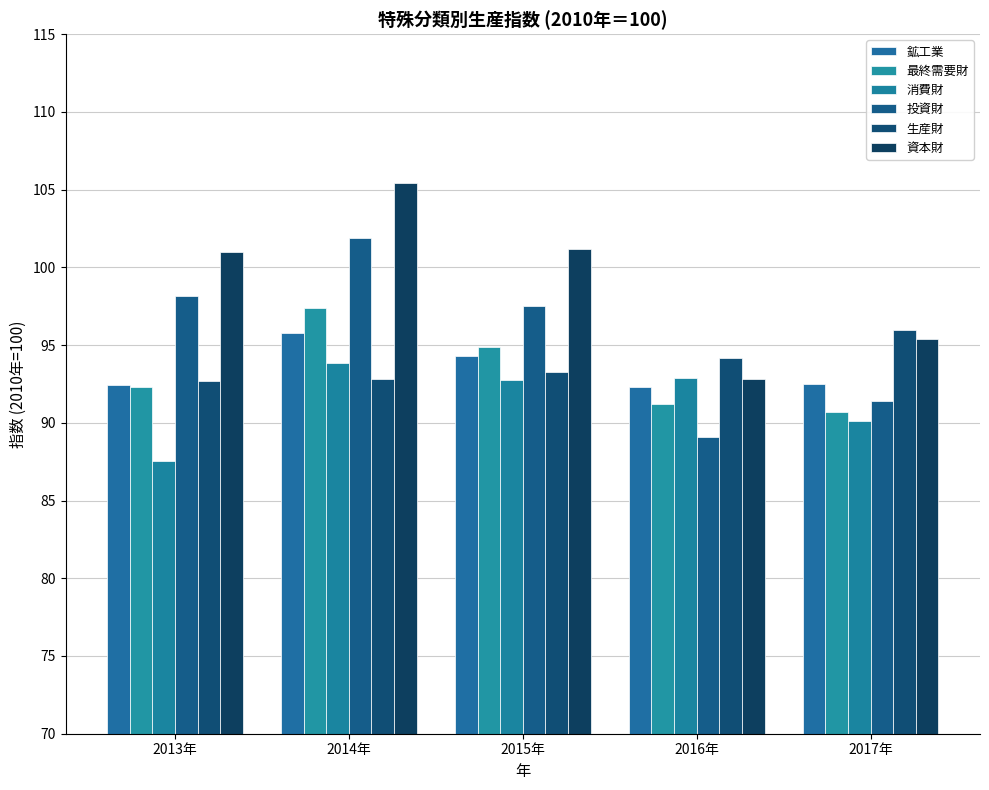

What is the average value of the 鉱工業 series?

93.5